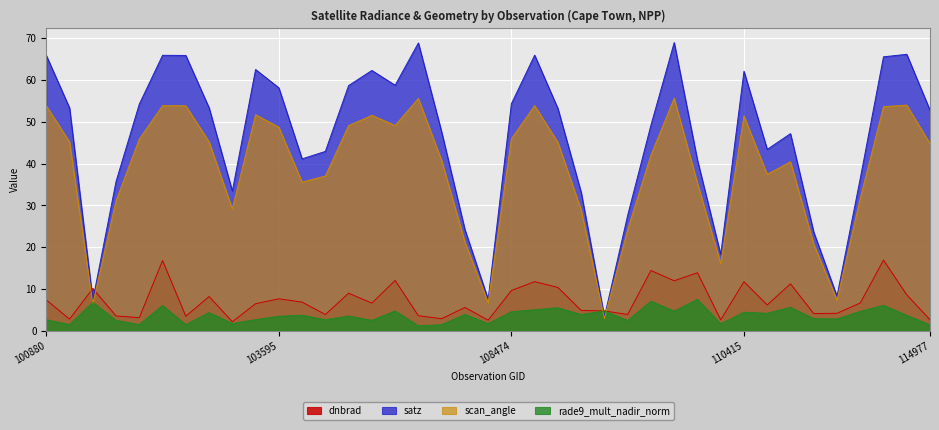

After their last crossing, which series has the higher values: rade9_mult_nadir_norm or satz?

satz